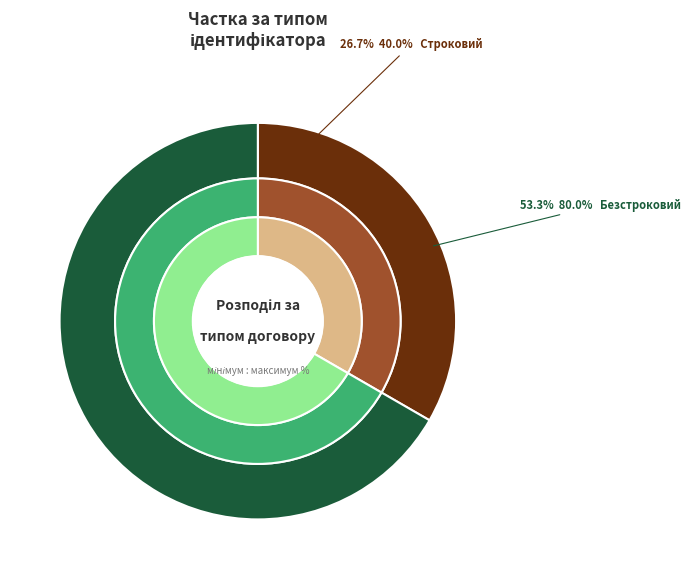

Does Безстроковий account for over 50% of the chart?

Yes